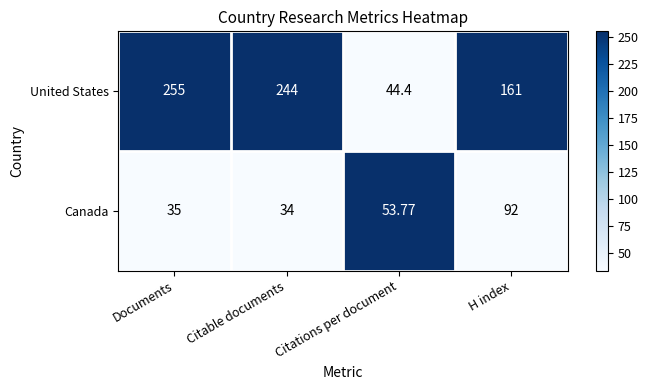

Rank the series by their maximum value, from lowest to highest.

Canada, United States